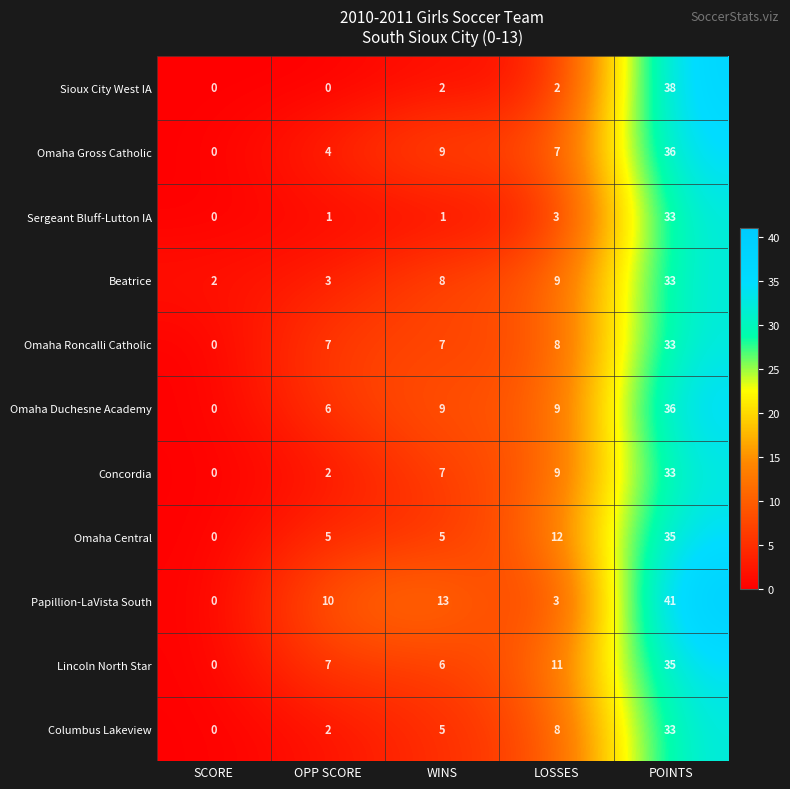

List the labels in order of Columbus Lakeview value, smallest first.

SCORE, OPP SCORE, WINS, LOSSES, POINTS